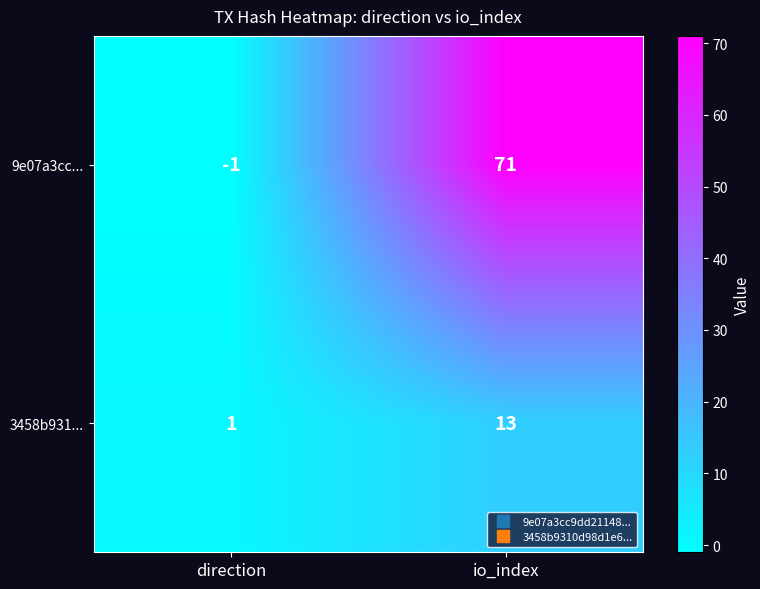

At how many categories does at least one series exceed 65?

1